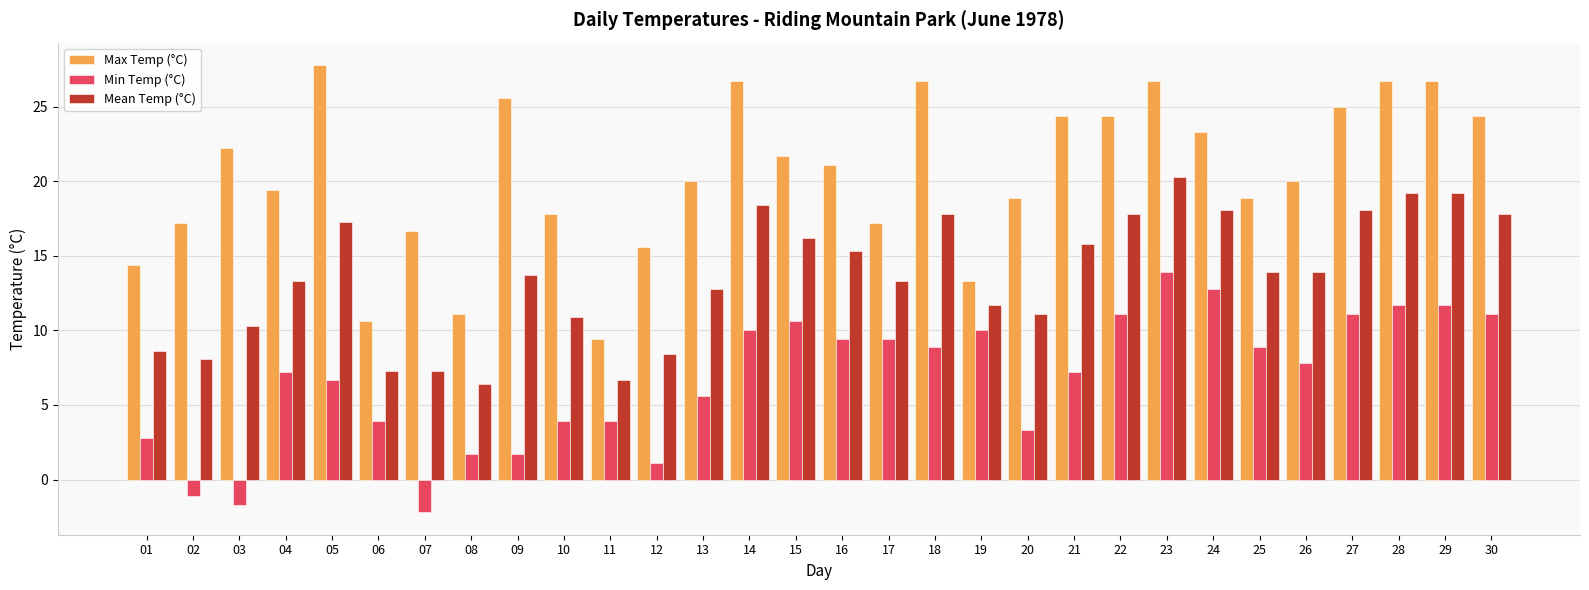

Reading left to right, extract all data points from this chart.

Max Temp (°C): 14.4	17.2	22.2	19.4	27.8	10.6	16.7	11.1	25.6	17.8	9.4	15.6	20.0	26.7	21.7	21.1	17.2	26.7	13.3	18.9	24.4	24.4	26.7	23.3	18.9	20.0	25.0	26.7	26.7	24.4
Min Temp (°C): 2.8	-1.1	-1.7	7.2	6.7	3.9	-2.2	1.7	1.7	3.9	3.9	1.1	5.6	10.0	10.6	9.4	9.4	8.9	10.0	3.3	7.2	11.1	13.9	12.8	8.9	7.8	11.1	11.7	11.7	11.1
Mean Temp (°C): 8.6	8.1	10.3	13.3	17.3	7.3	7.3	6.4	13.7	10.9	6.7	8.4	12.8	18.4	16.2	15.3	13.3	17.8	11.7	11.1	15.8	17.8	20.3	18.1	13.9	13.9	18.1	19.2	19.2	17.8